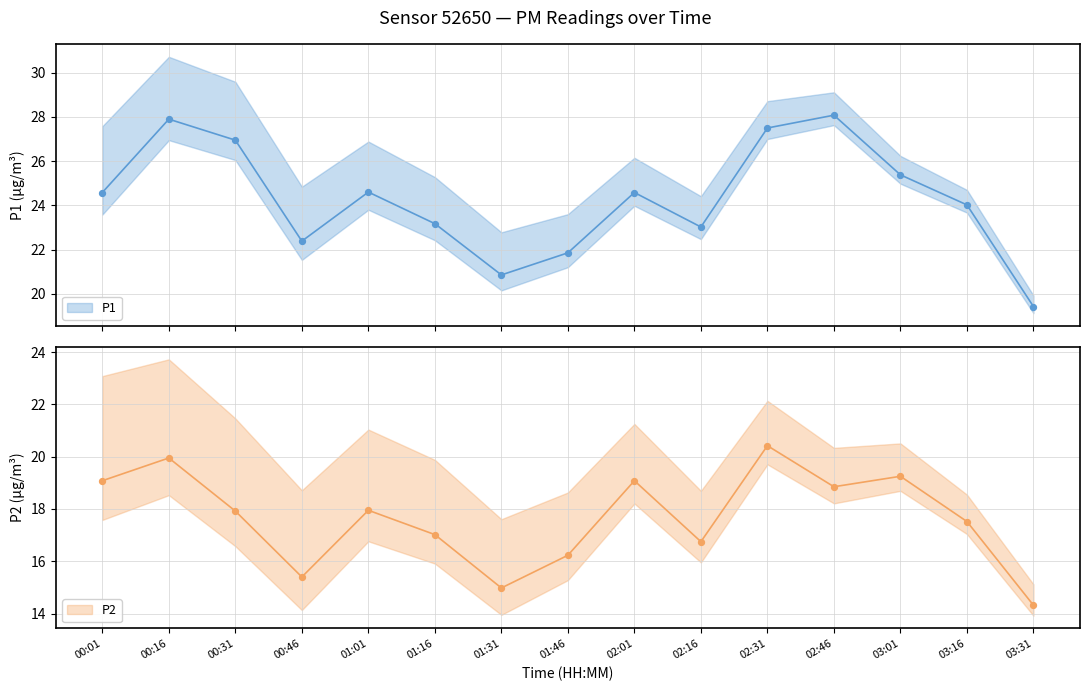

Which series has the largest total across all categories?

P1